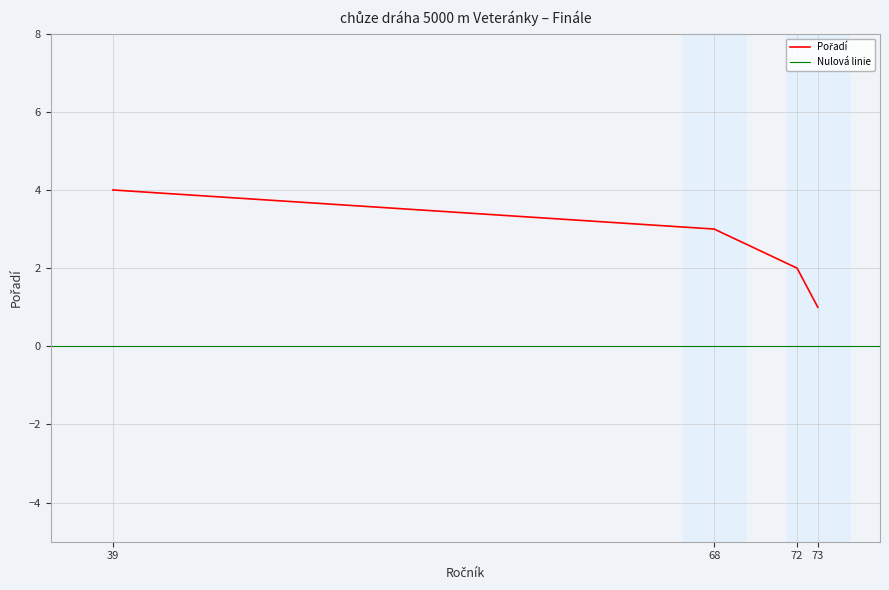

True or false: the data shows 4 at 39.

True